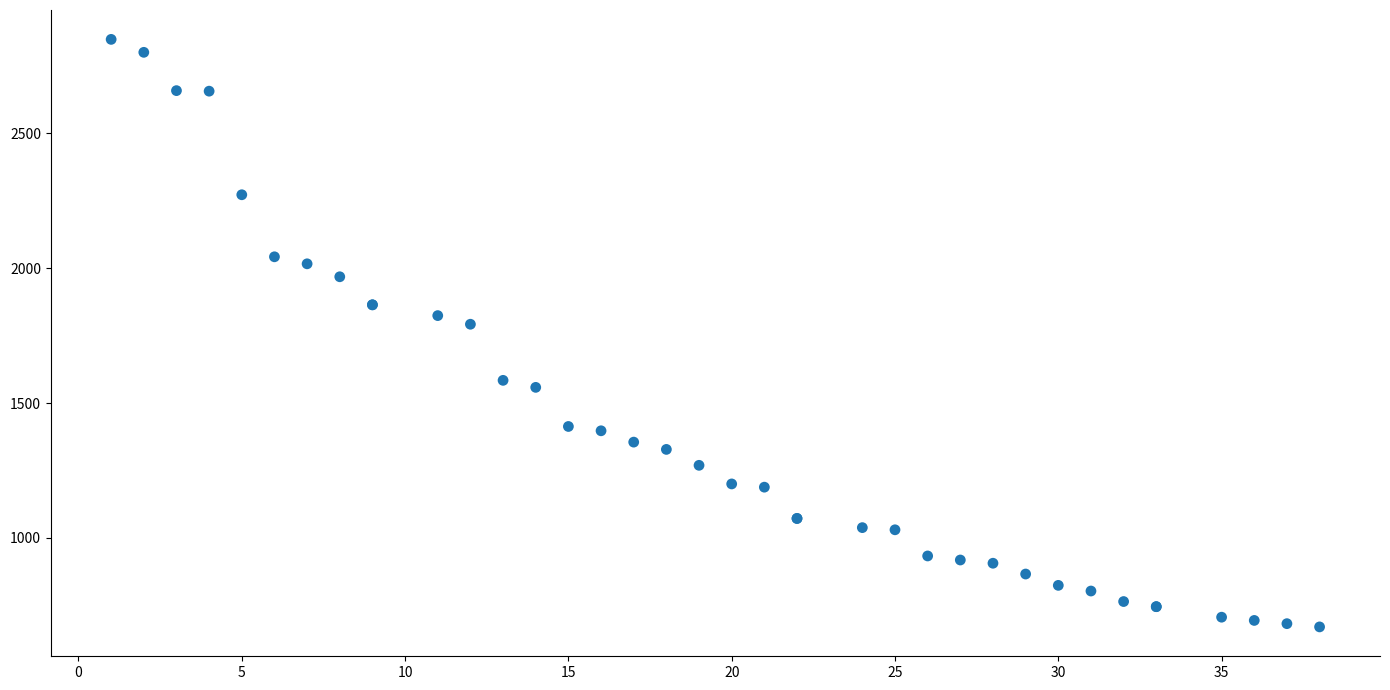

What Y value in the scatter plot is closest to 1759?

1792